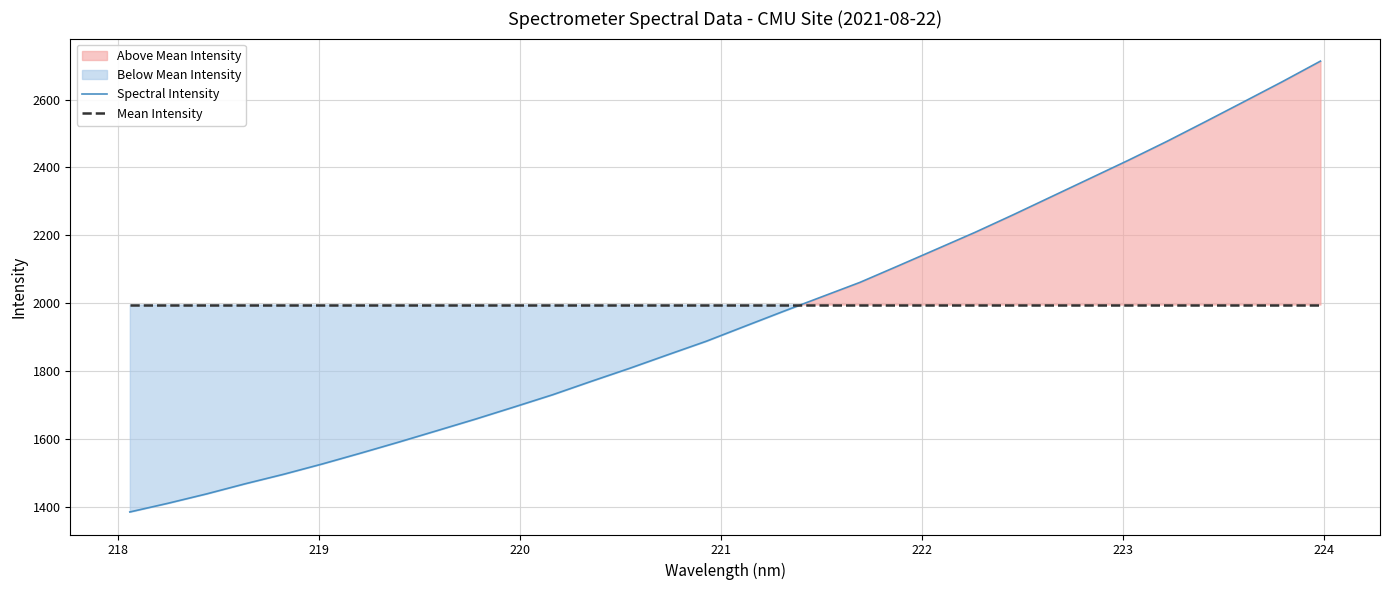

What is the maximum value for Mean Intensity?

1995.7